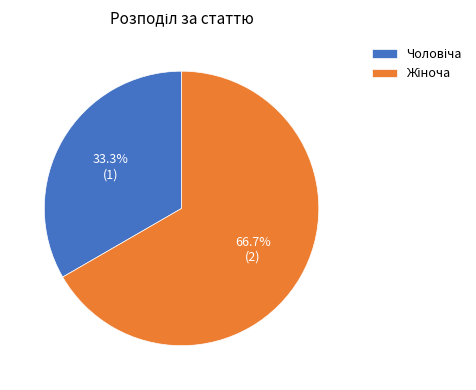

Is there any slice that represents more than half of the pie?

Yes